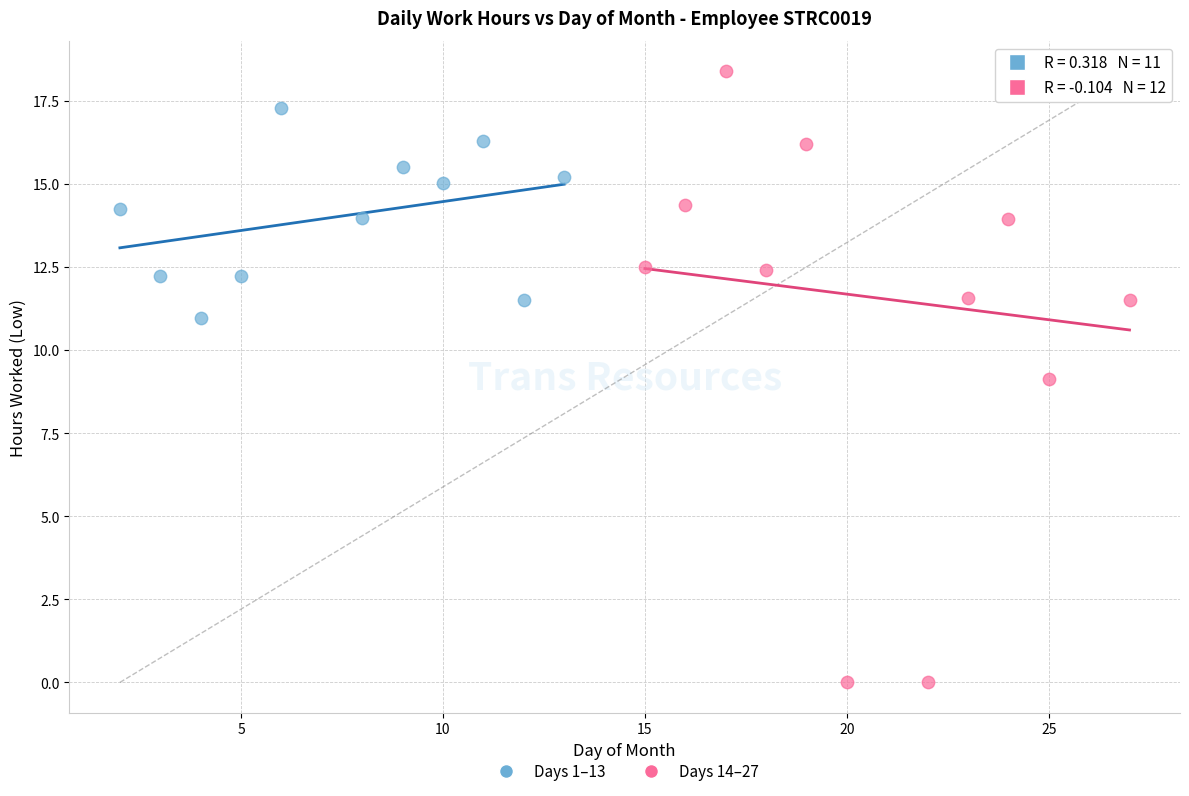

Which series reaches the maximum Y coordinate?

Days 14–27